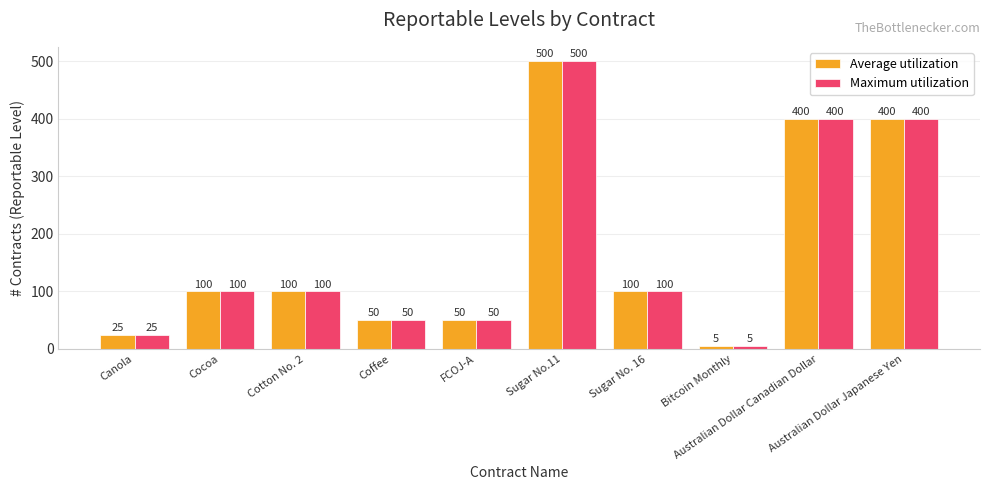

What is the difference between the maximum and minimum values in the Maximum utilization series?

495